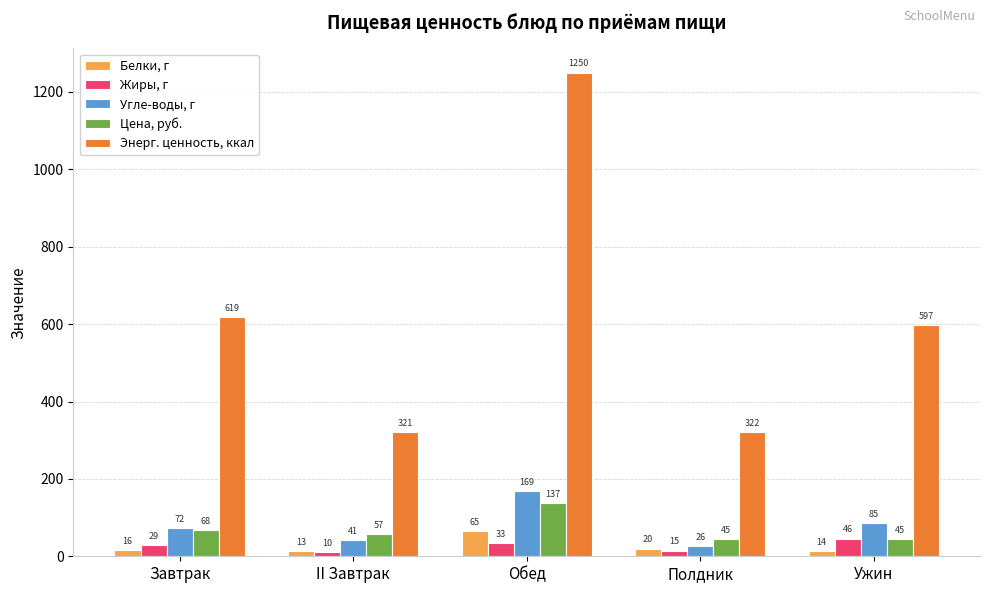

List the series in order of their peak value, lowest first.

Жиры, г, Белки, г, Цена, руб., Угле-воды, г, Энерг. ценность, ккал